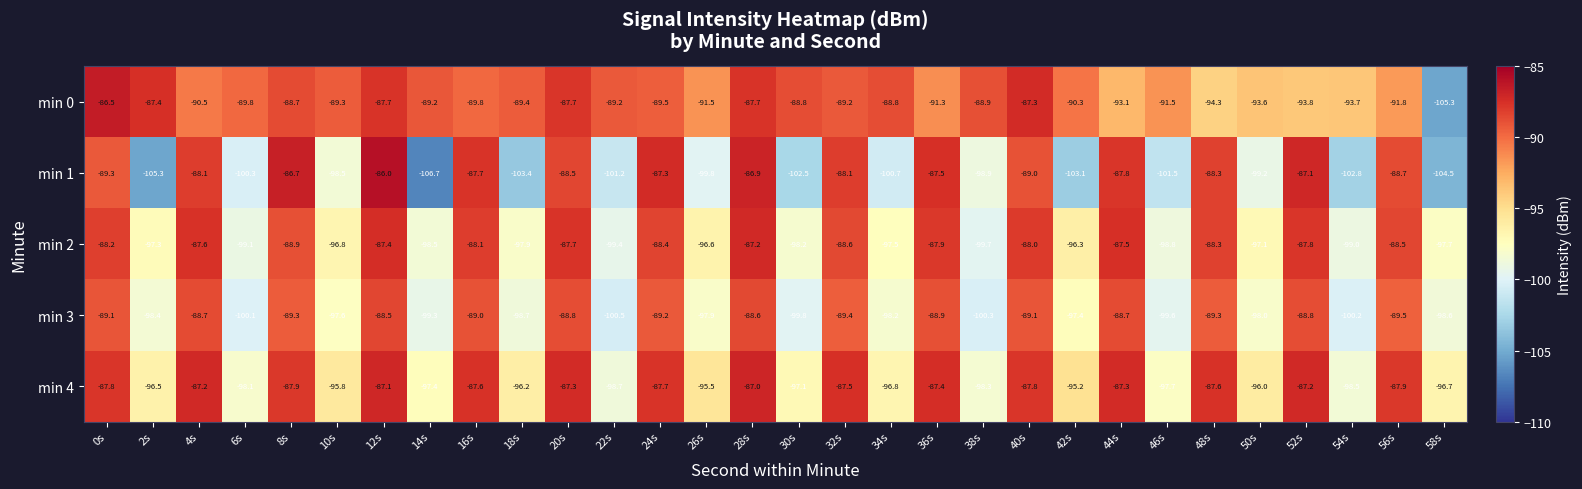

What is the total value across all series at 18s?

-485.6